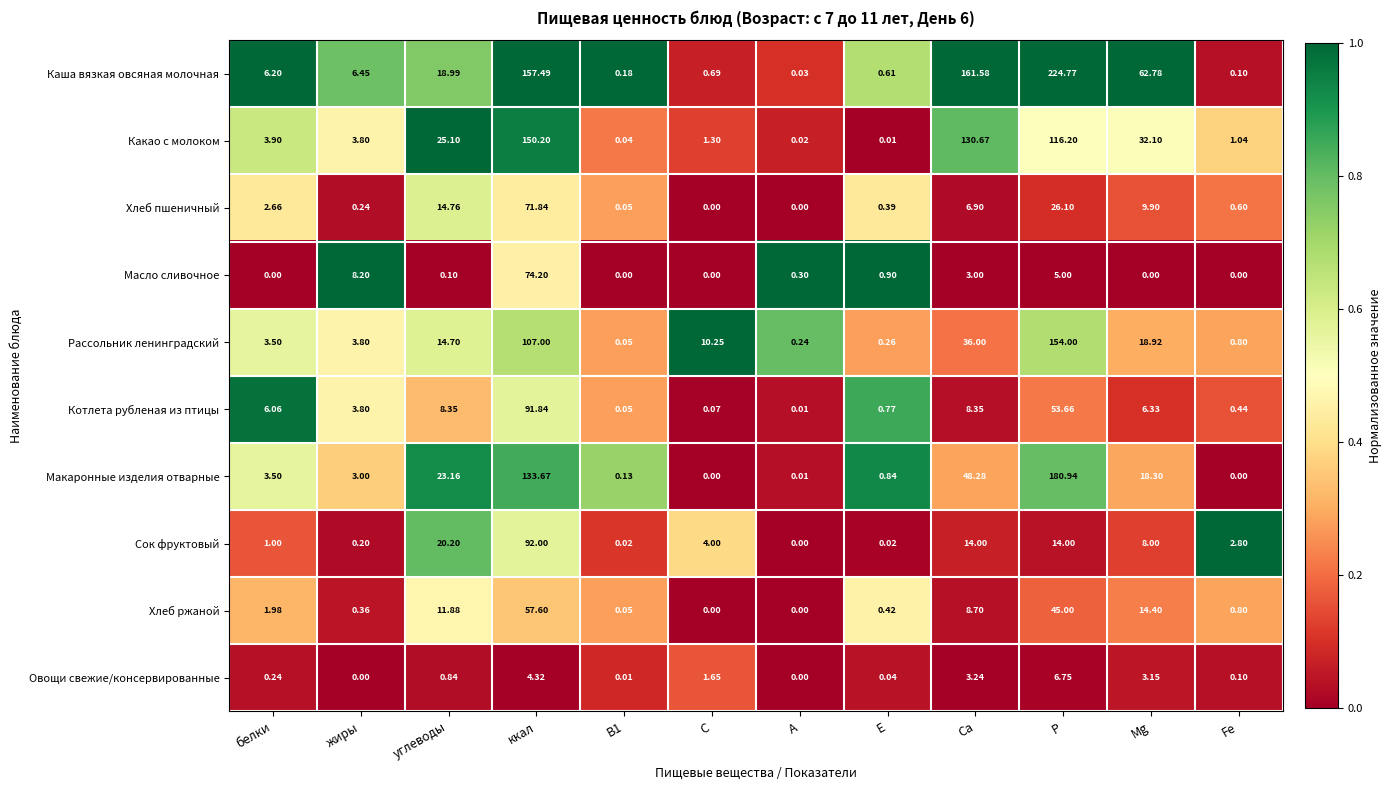

Which series has the largest total across all categories?

Каша вязкая овсяная молочная